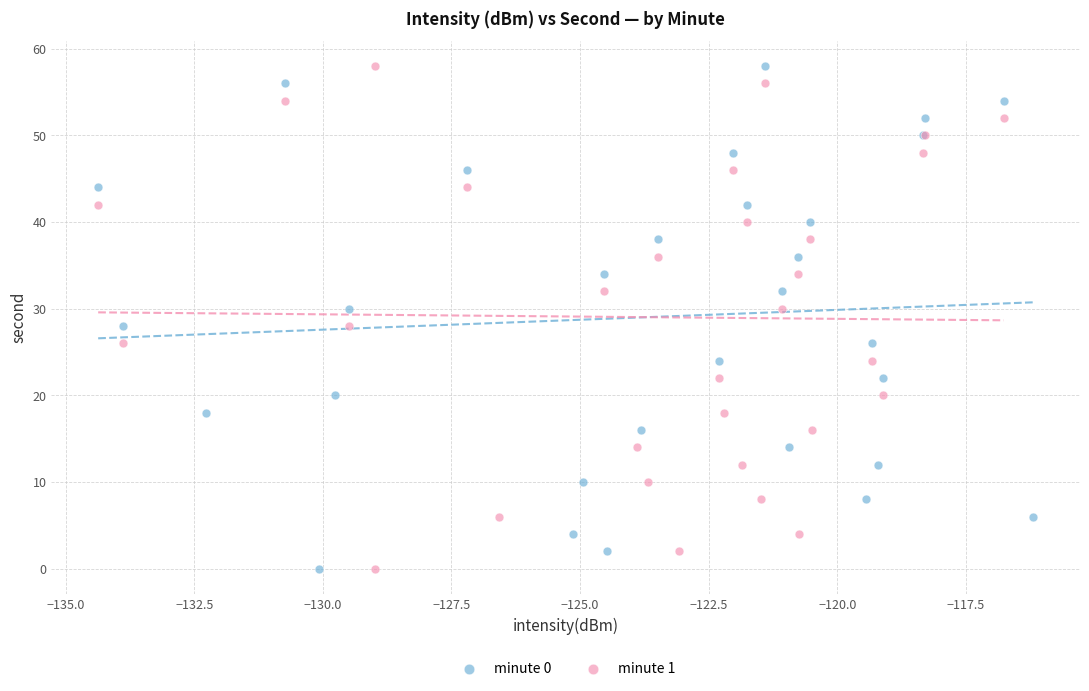

What are all the series names shown in the legend?

minute 0, minute 1